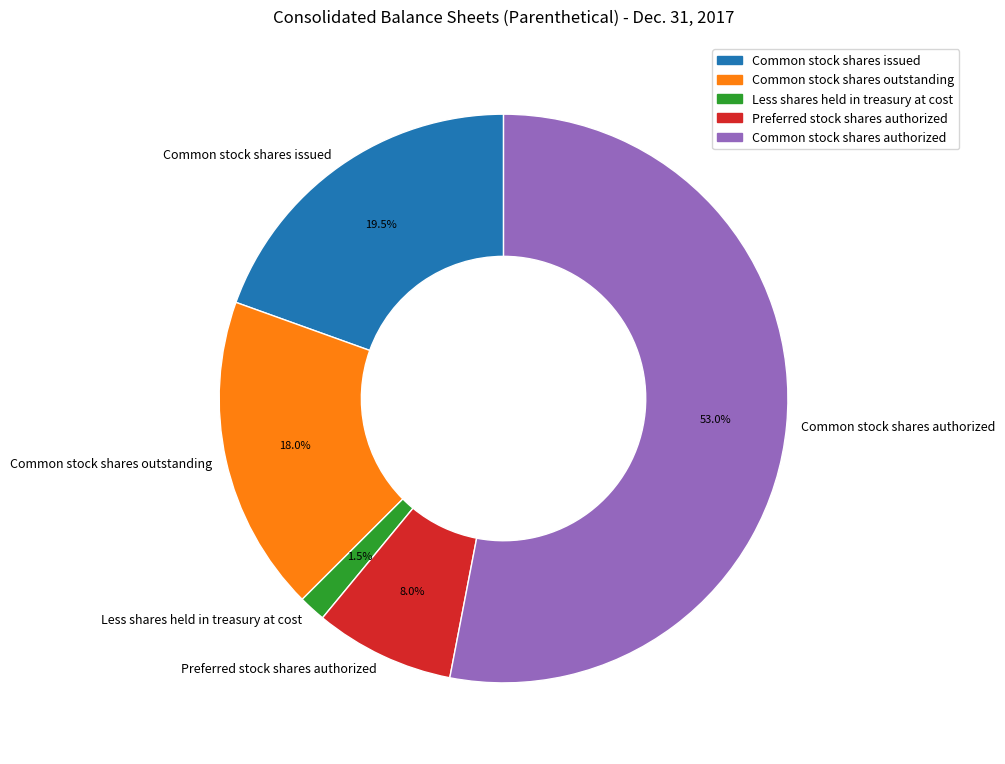

What is the largest slice in the pie chart?

Common stock shares authorized